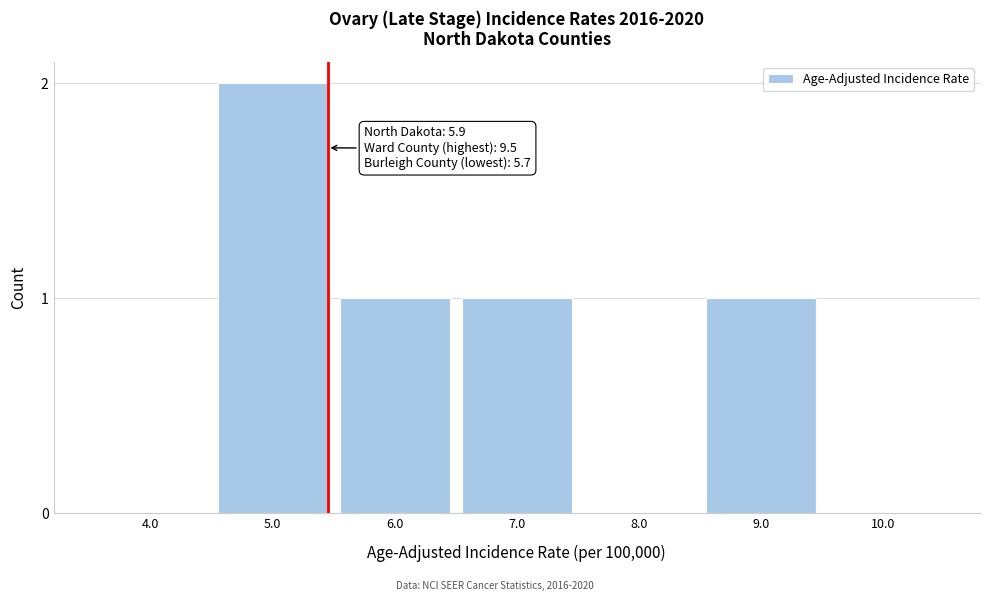

Reading left to right, extract all data points from this chart.

4.0=0	5.0=2	6.0=1	7.0=1	8.0=0	9.0=1	10.0=0